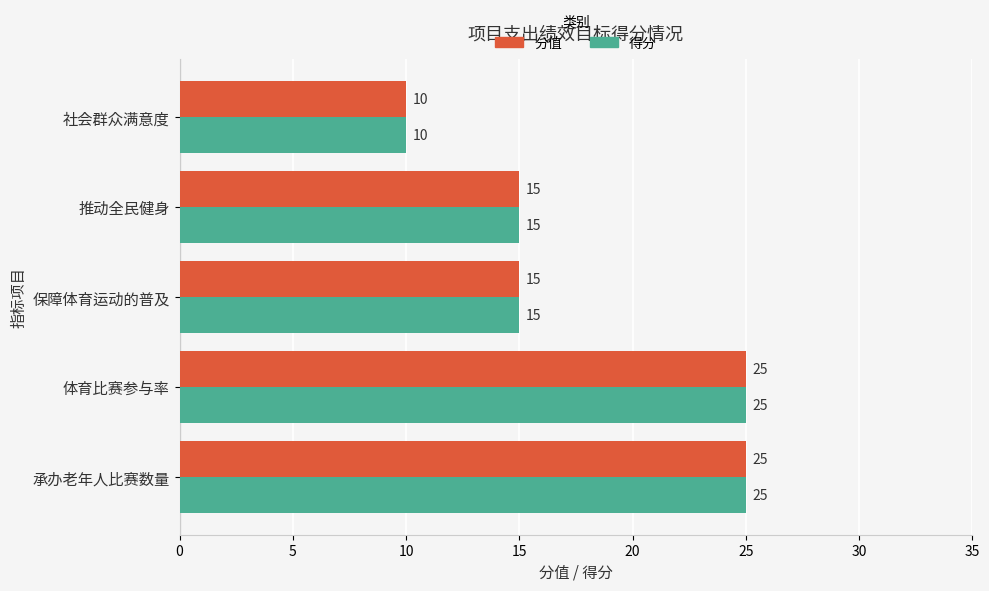

The 得分 series shows 7 at 承办老年人比赛数量. True or false?

False